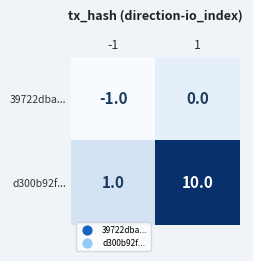

Which series has the largest range (max minus min)?

d300b92f...